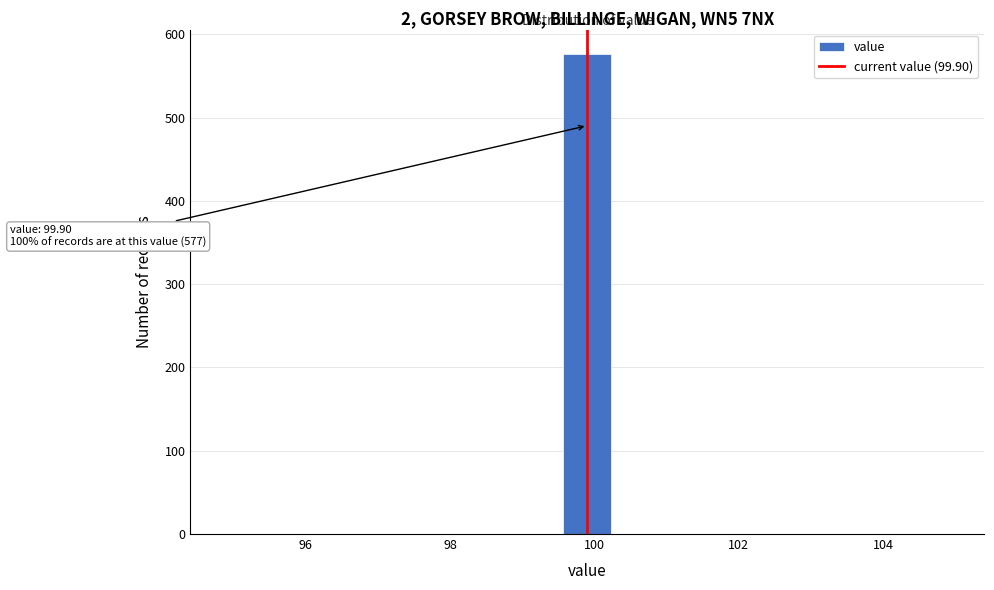

Read against the x-axis, roughly where is the centre of the tallest bar?

100.0